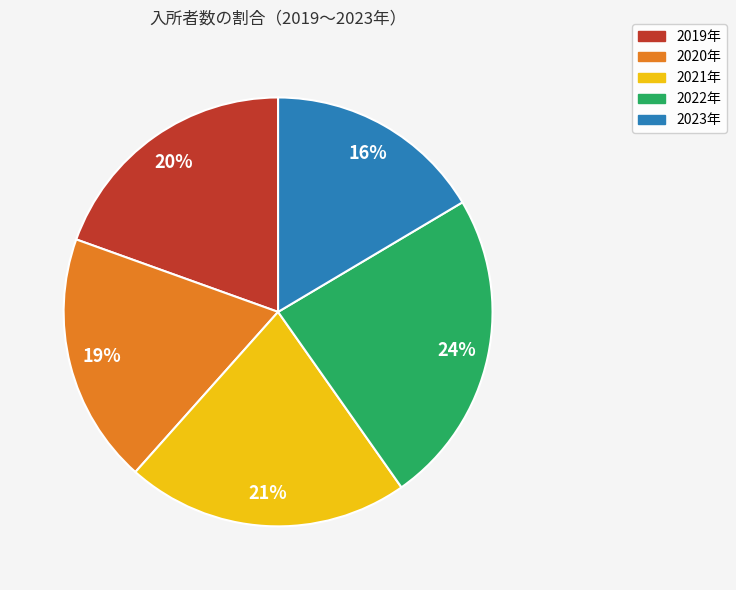

Does any single category account for the majority?

No